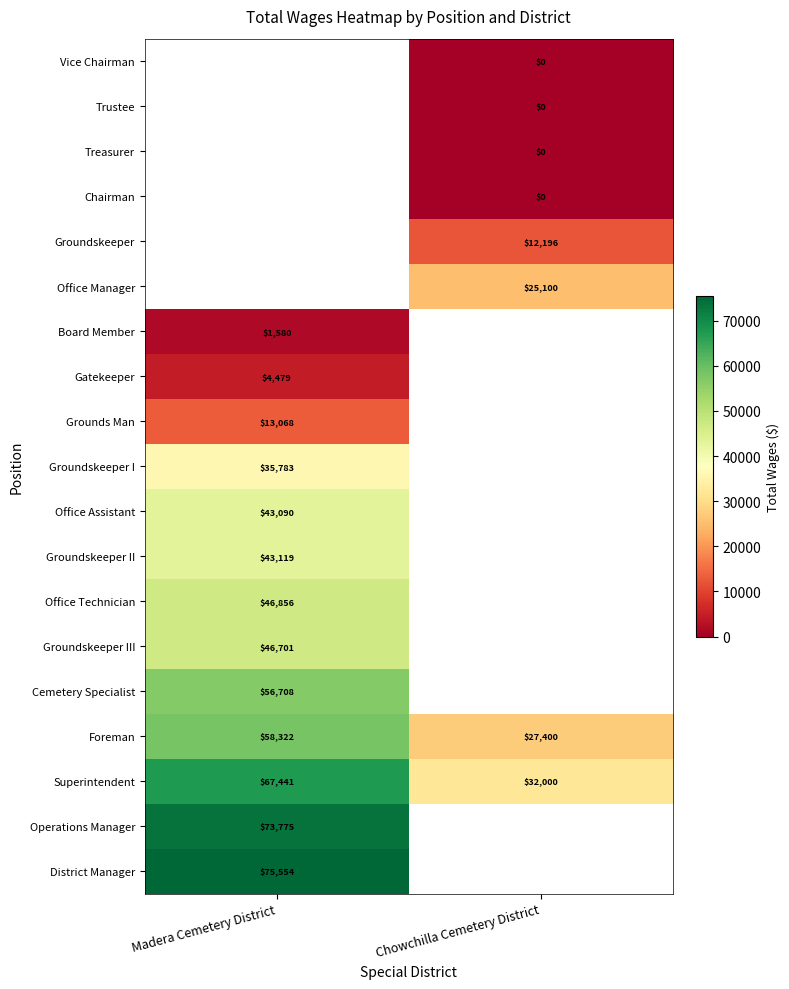

What is the difference between the highest and lowest values at Madera Cemetery District?

73974.0